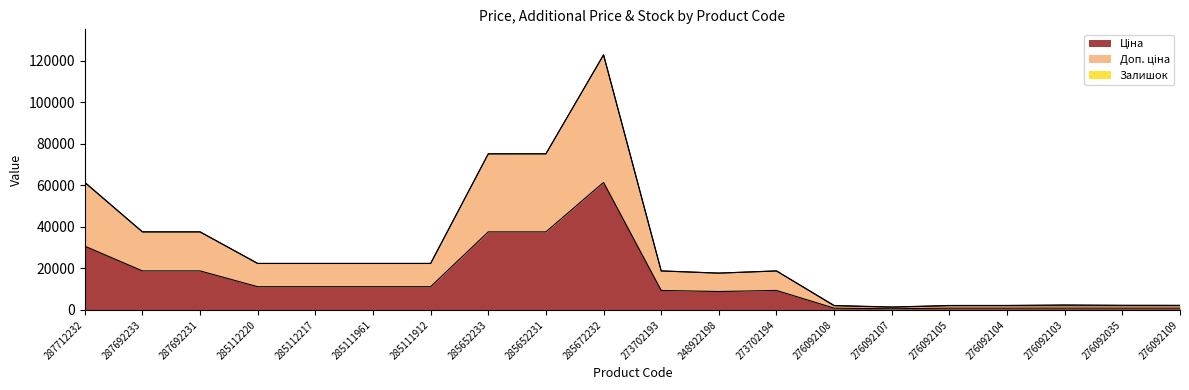

How many data points in Ціна are above 11188?

10